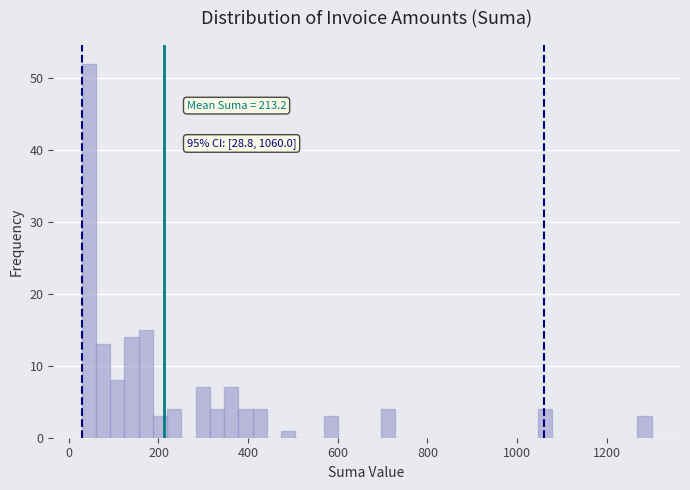

Around what value on the x-axis is the tallest bar? Give the approximate position of its centre, as read against the axis.

40